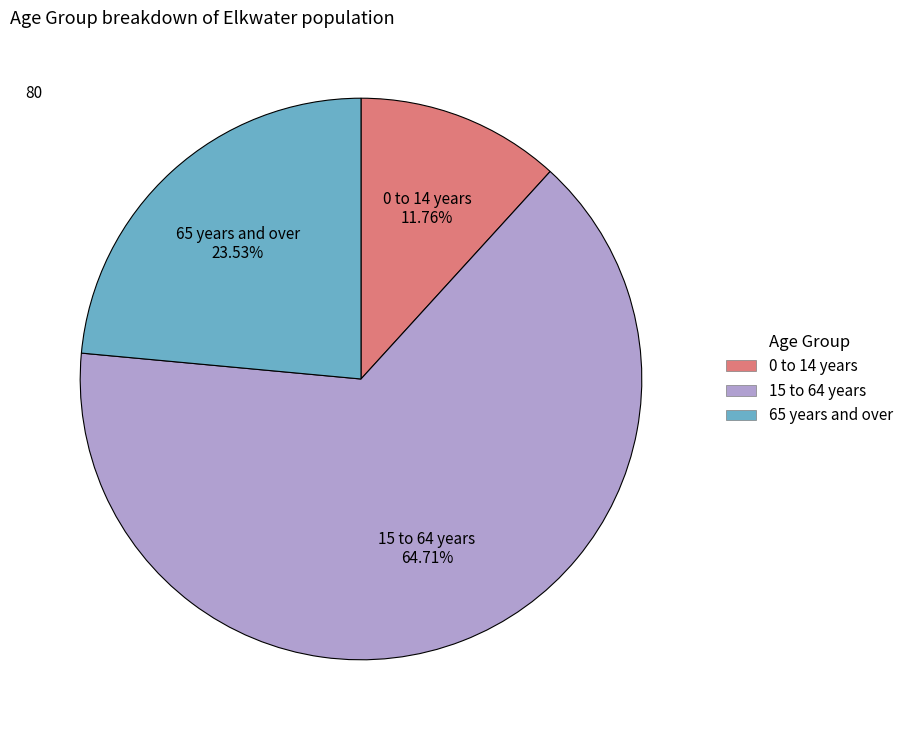

What percentage is the 0 to 14 years slice, to the nearest percent?

12%